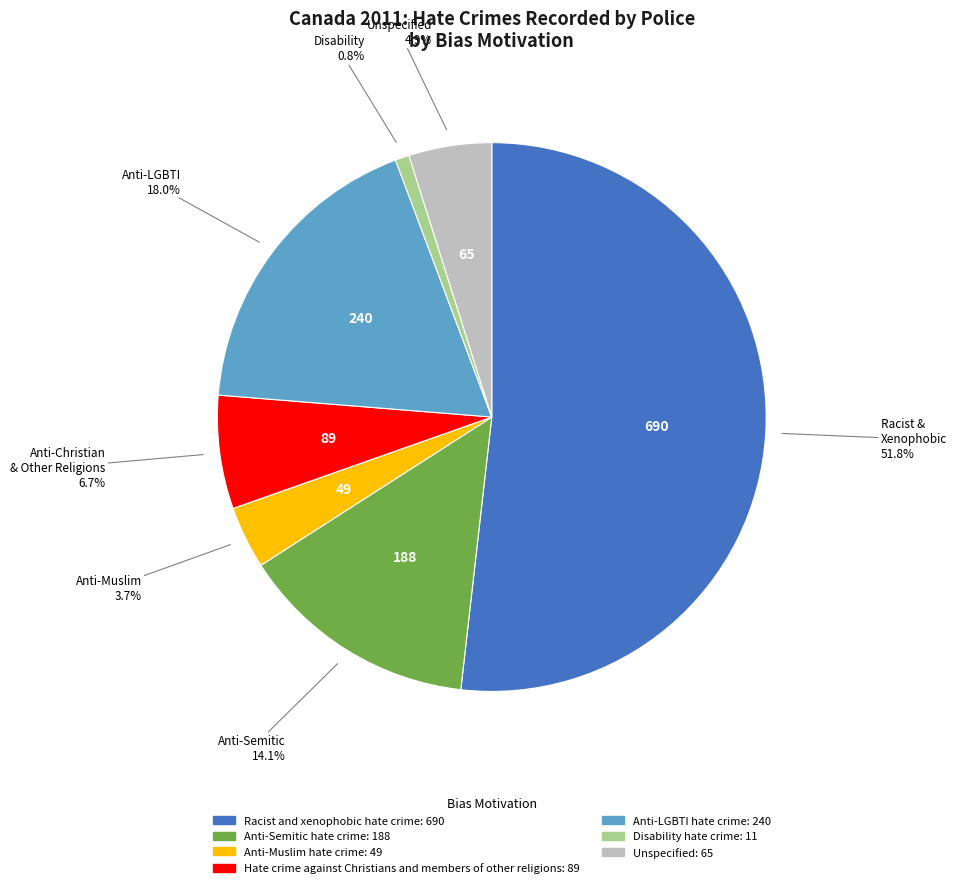

What is the smallest slice in the pie chart?

Disability hate crime